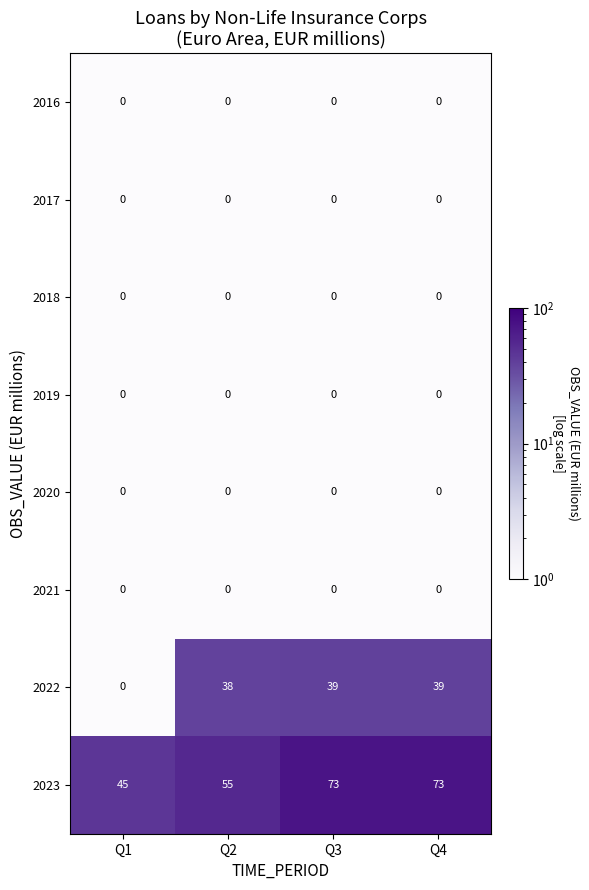

What is the average value of the 2022 series?

29